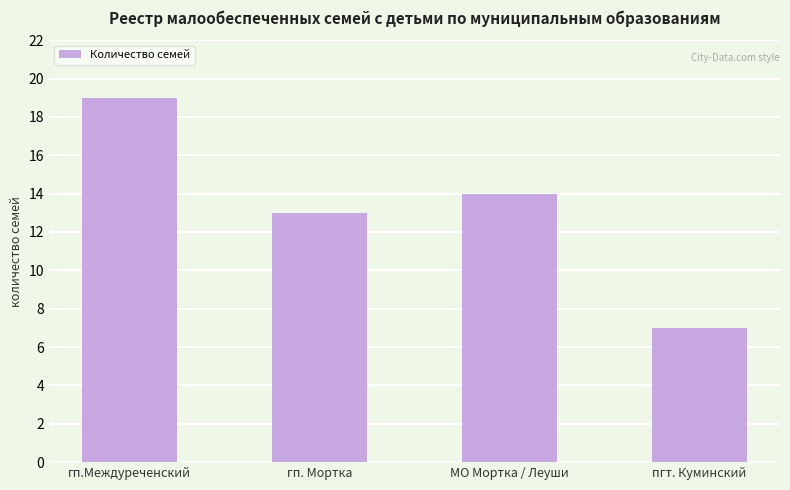

What is the average value?

13